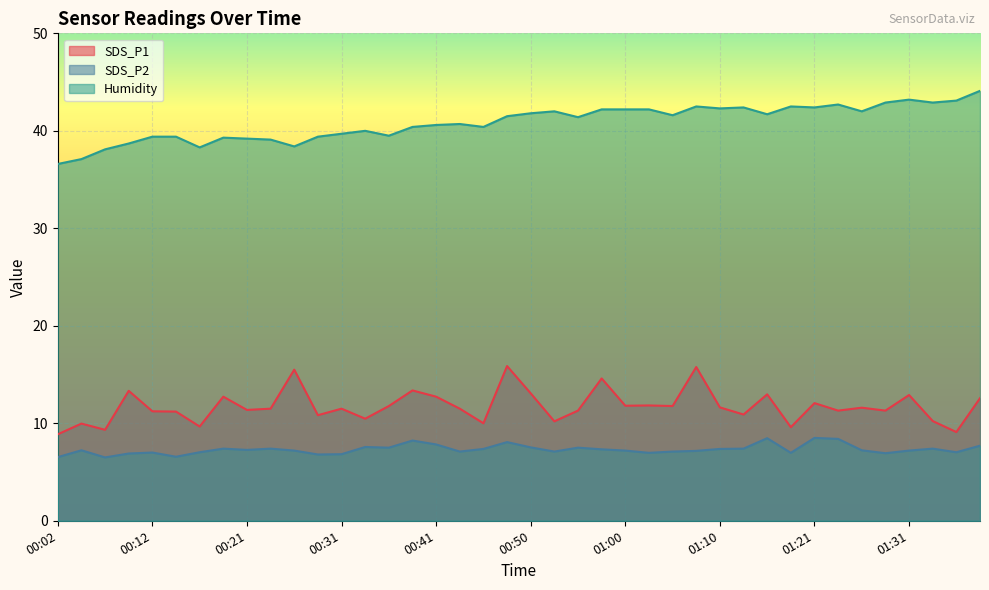

In SDS_P1, how many points are higher than both neighbors (excluding endpoints)?

14